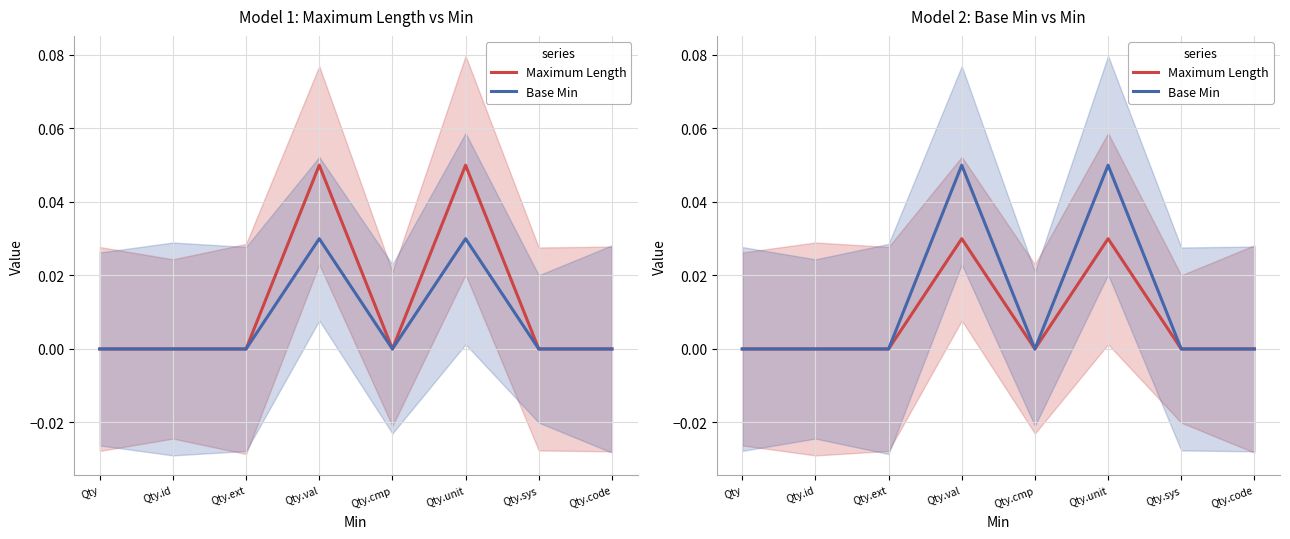

How many Base Min values are between 0 and 1?

8